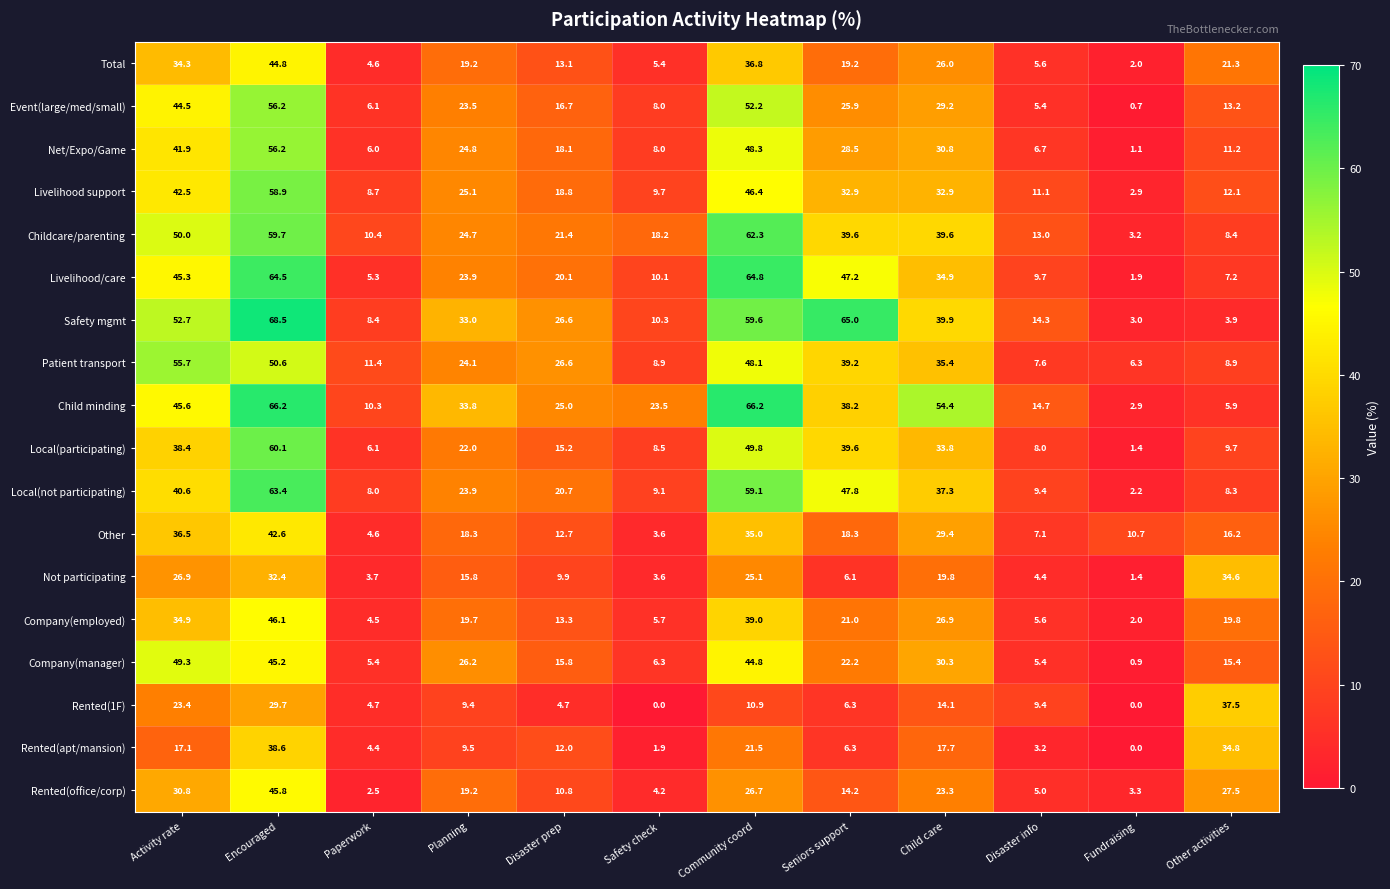

The Childcare/parenting series shows 50.0 at Activity rate. True or false?

True